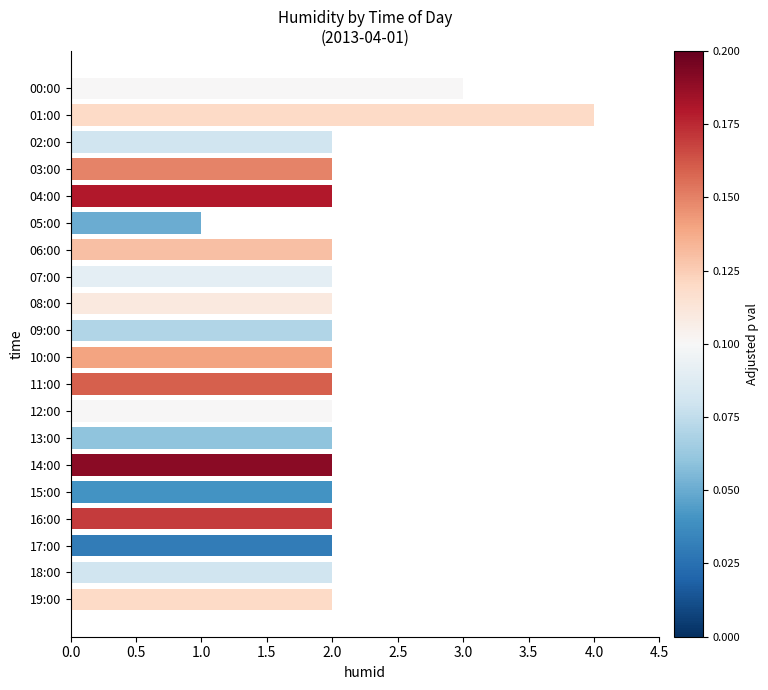

What is the value of the 8th bar from the top?

2